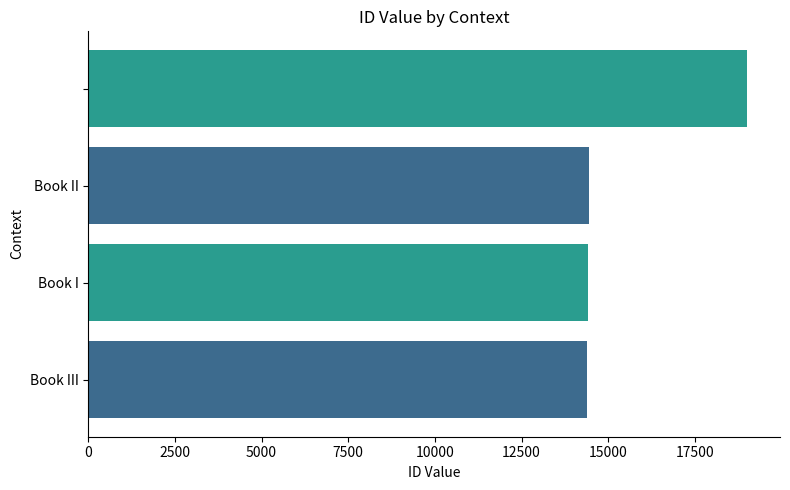

What is the difference between the second highest and second lowest values?

34